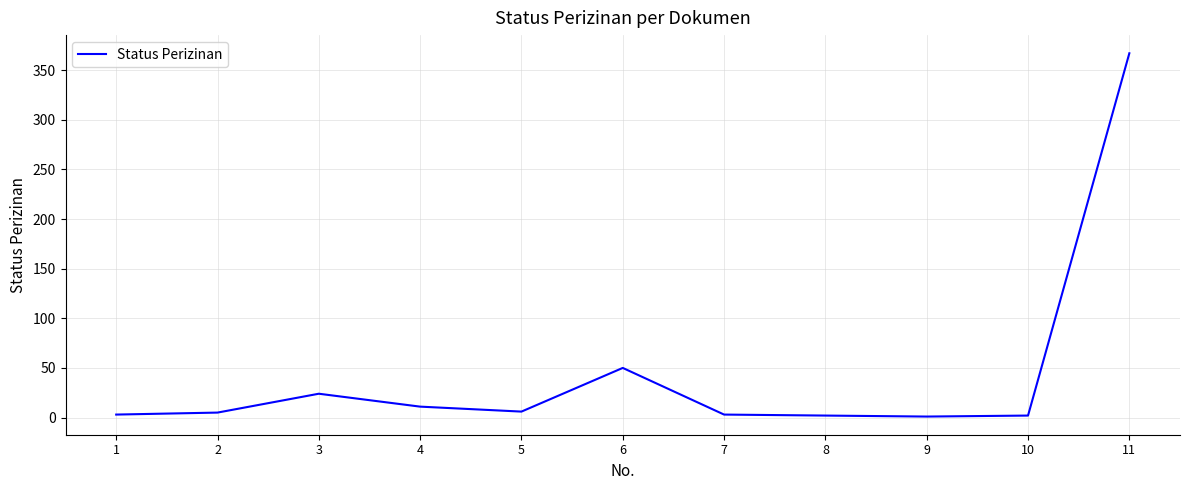

True or false: the data shows 2 at 10.

True